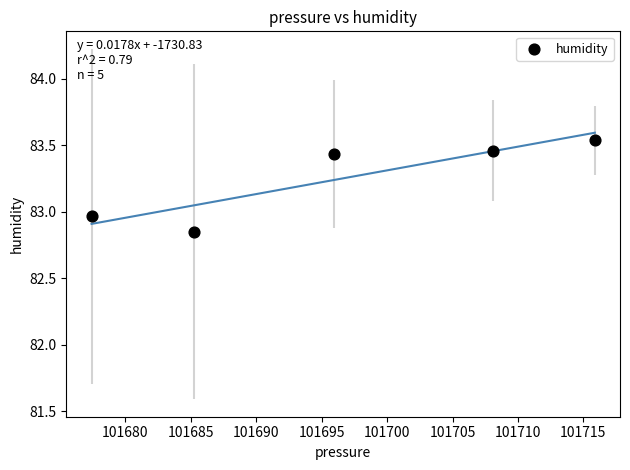

What is the average X value?

101696.5